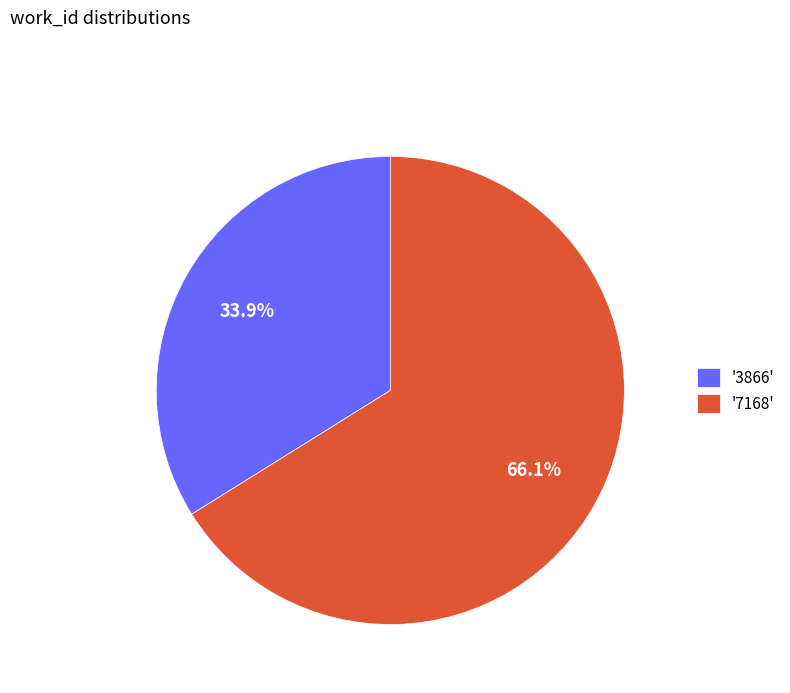

How many slices are in this pie chart?

2